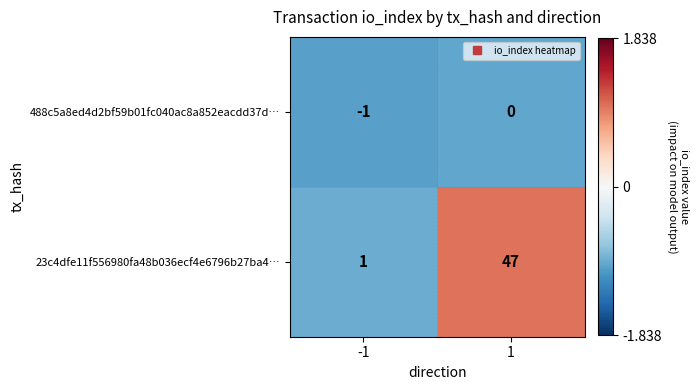

At how many categories does at least one series exceed 0?

2